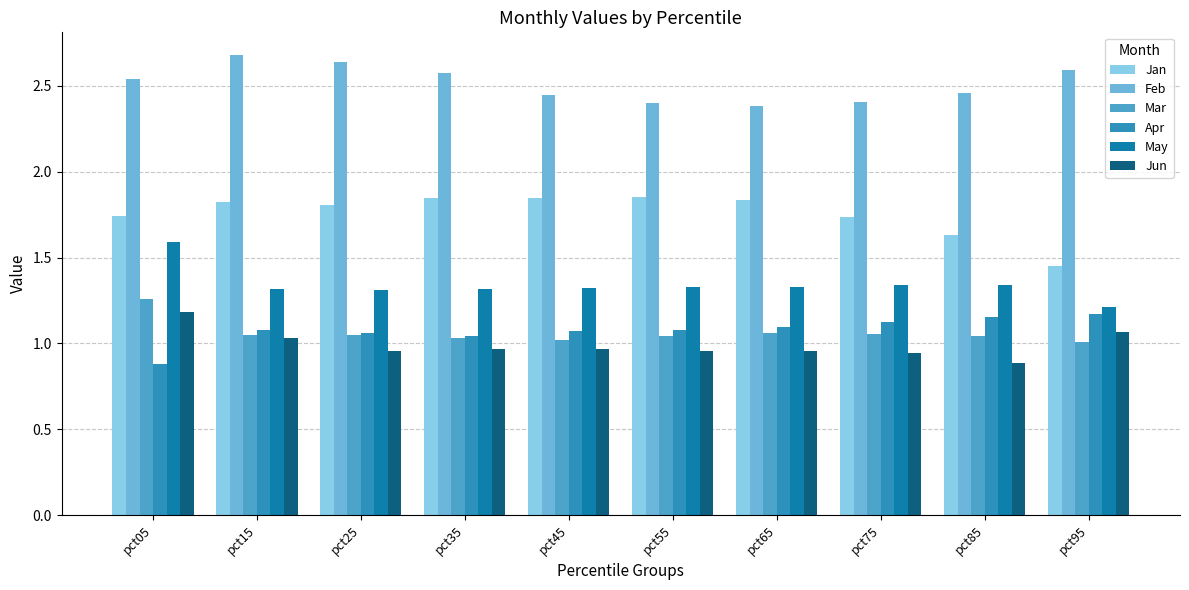

How many bars are there in each group?

6